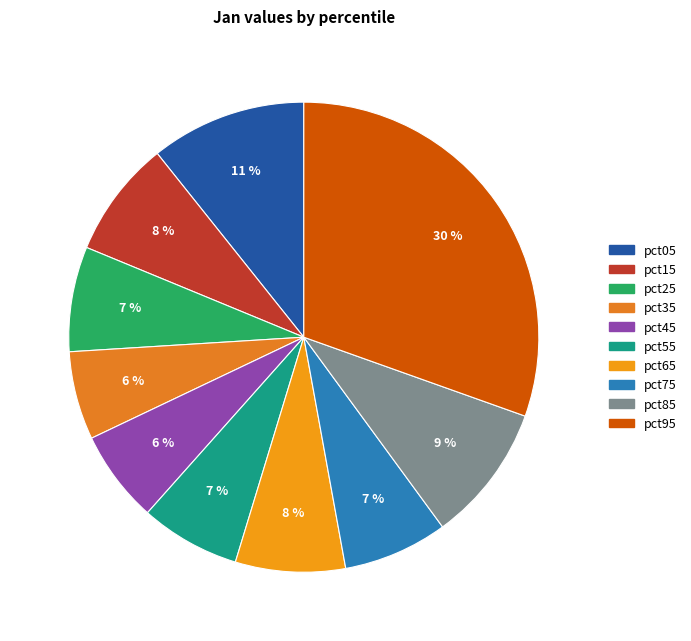

Which category has the biggest portion of the pie?

pct95